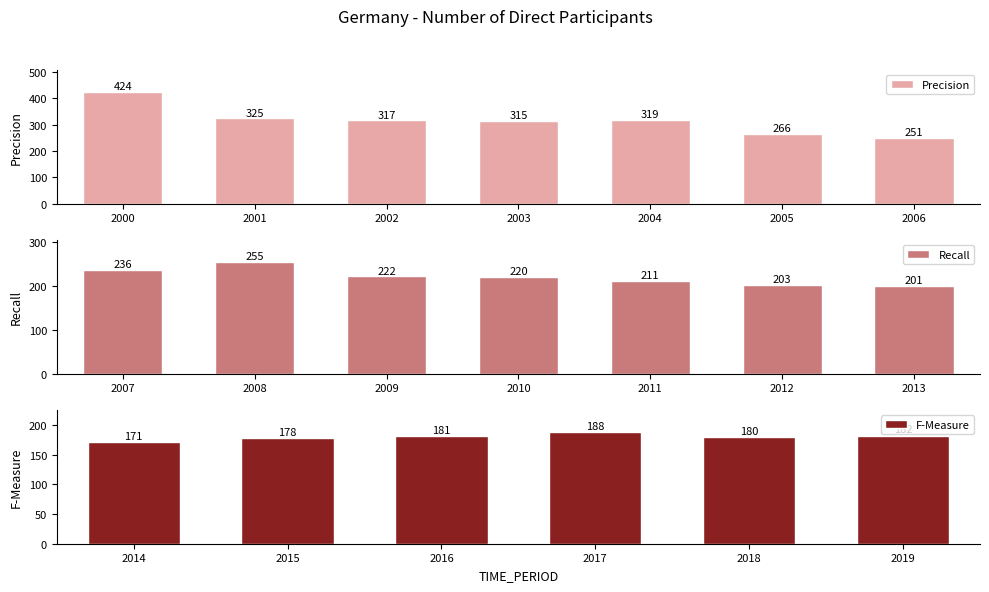

Reading left to right, transcribe all the data shown in this chart.

424	325	317	315	319	266	251	236	255	222	220	211	203	201	171	178	181	188	180	182